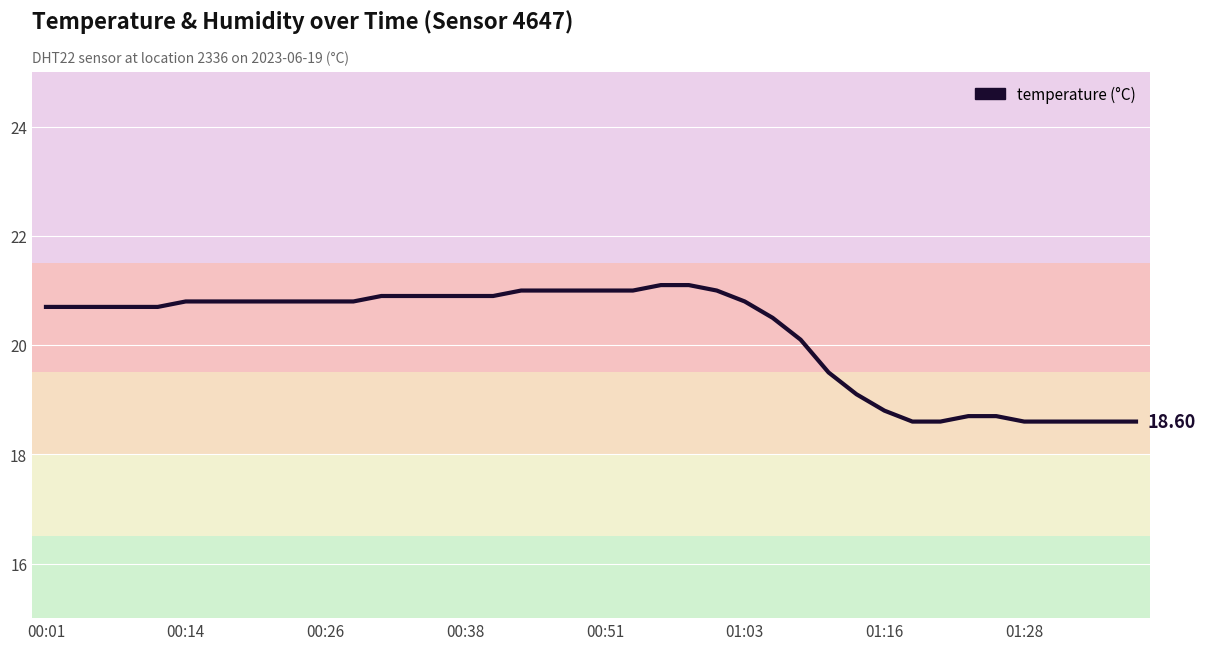

What is the smallest value displayed?

18.6